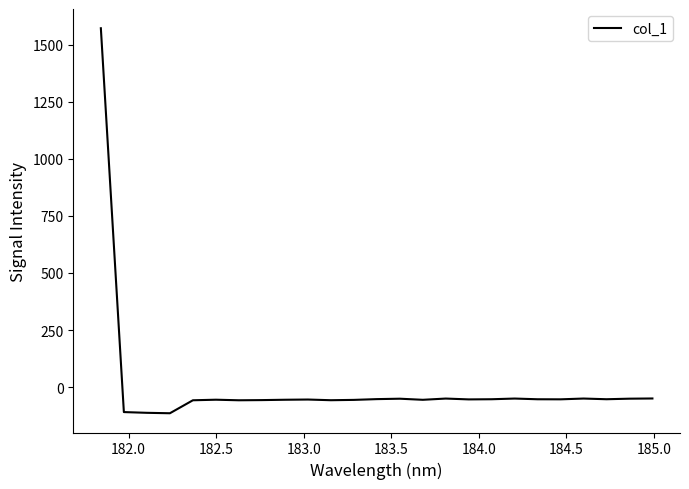

What is the greatest value displayed?

1571.6